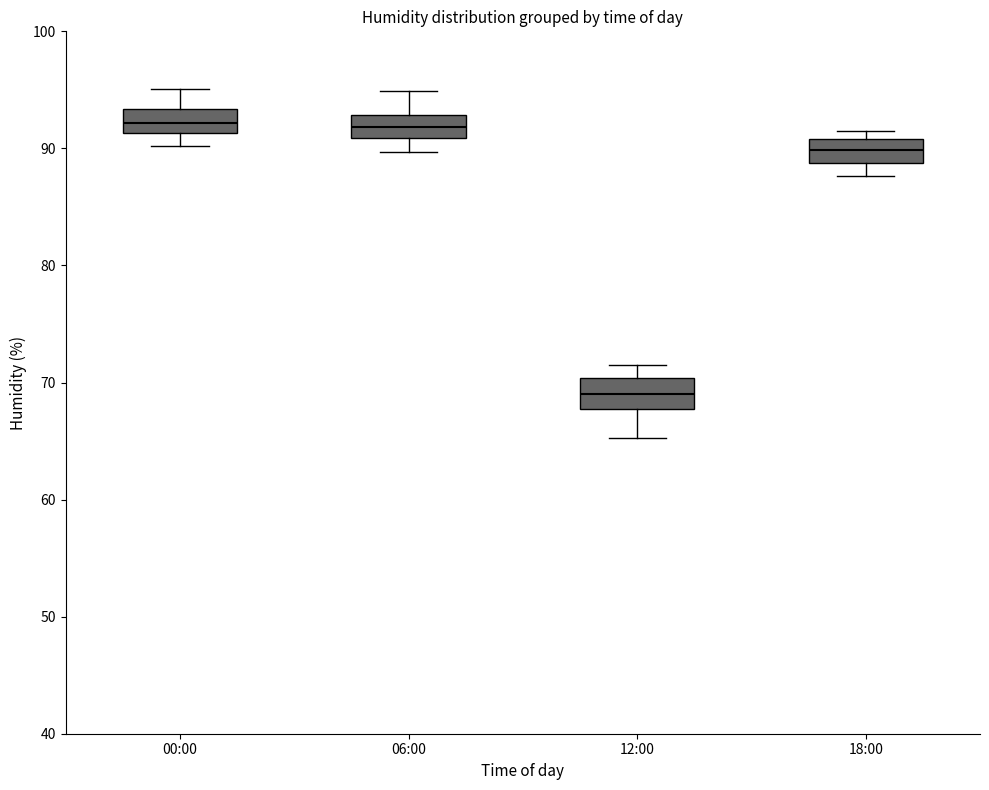

Where is the lower edge of the box for 18:00 on the y-axis? The values are not printed on the chart, so give them approximately, as read against the axis.

89